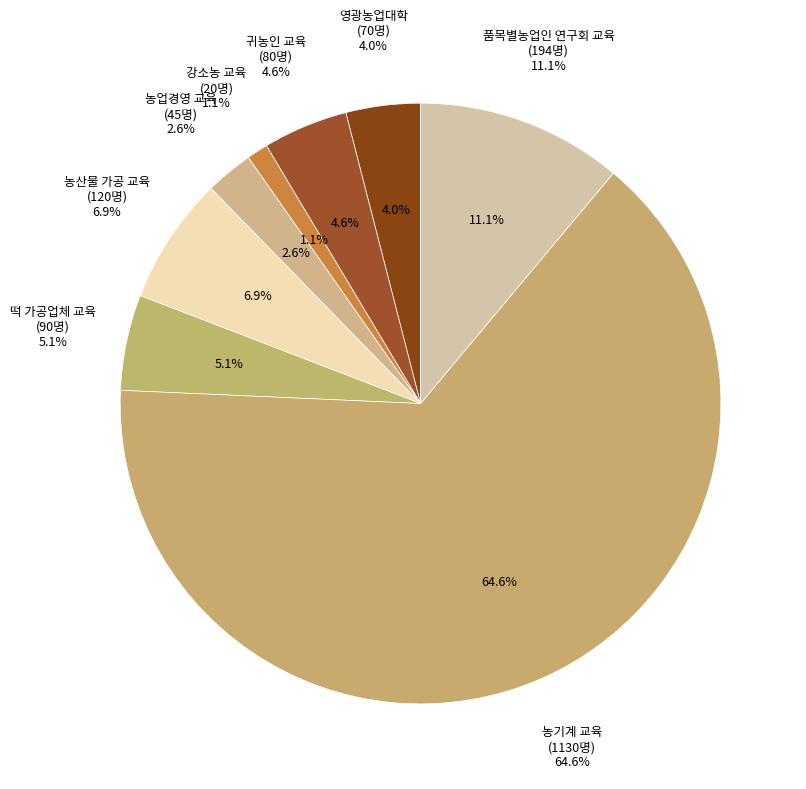

Which has a higher value, 귀농인 교육 or 농기계 교육?

농기계 교육